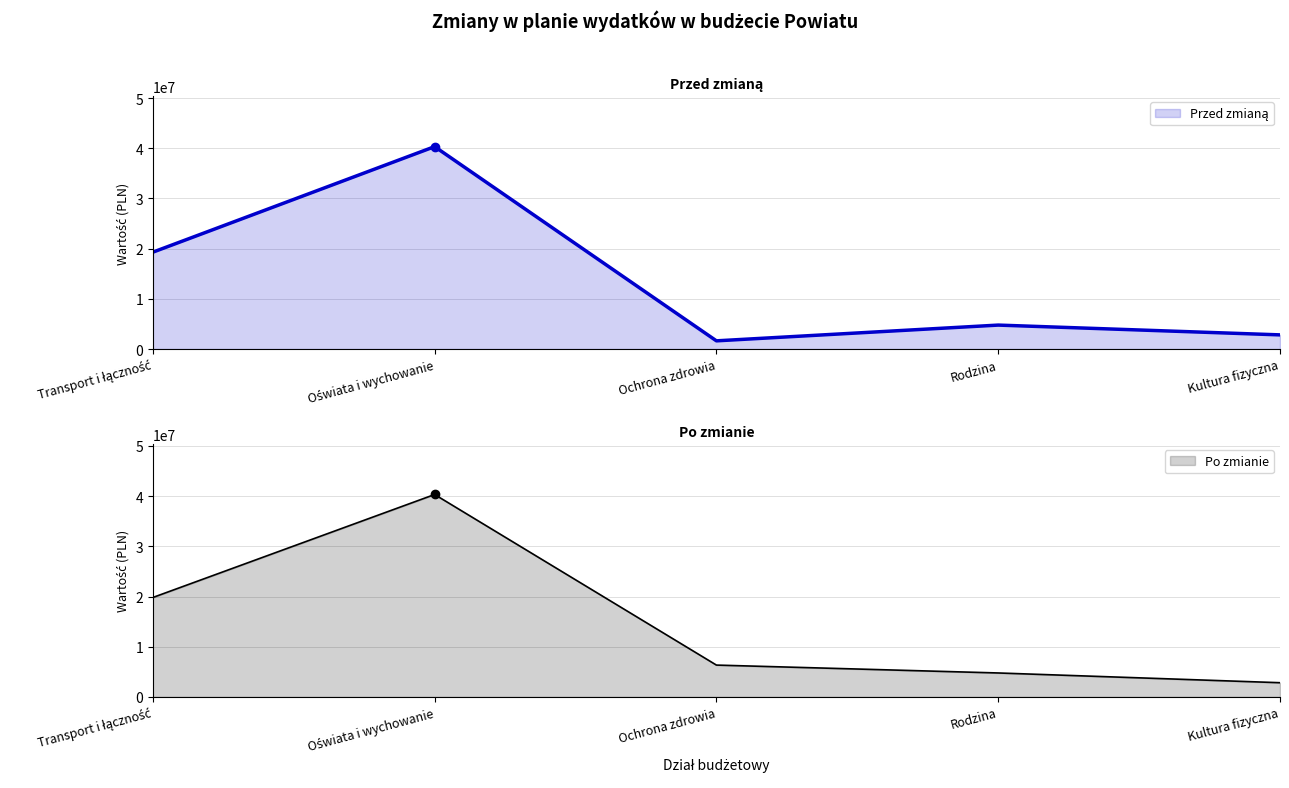

How many interior local valleys does the Przed zmianą series have?

1